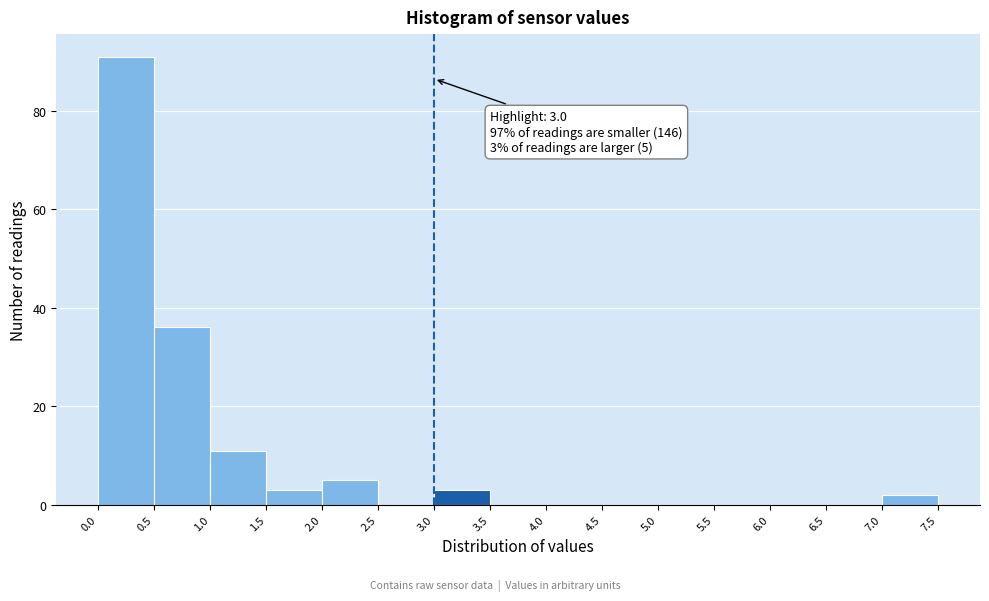

Over which range of the x-axis is the bar tallest?

0.0 to 0.5